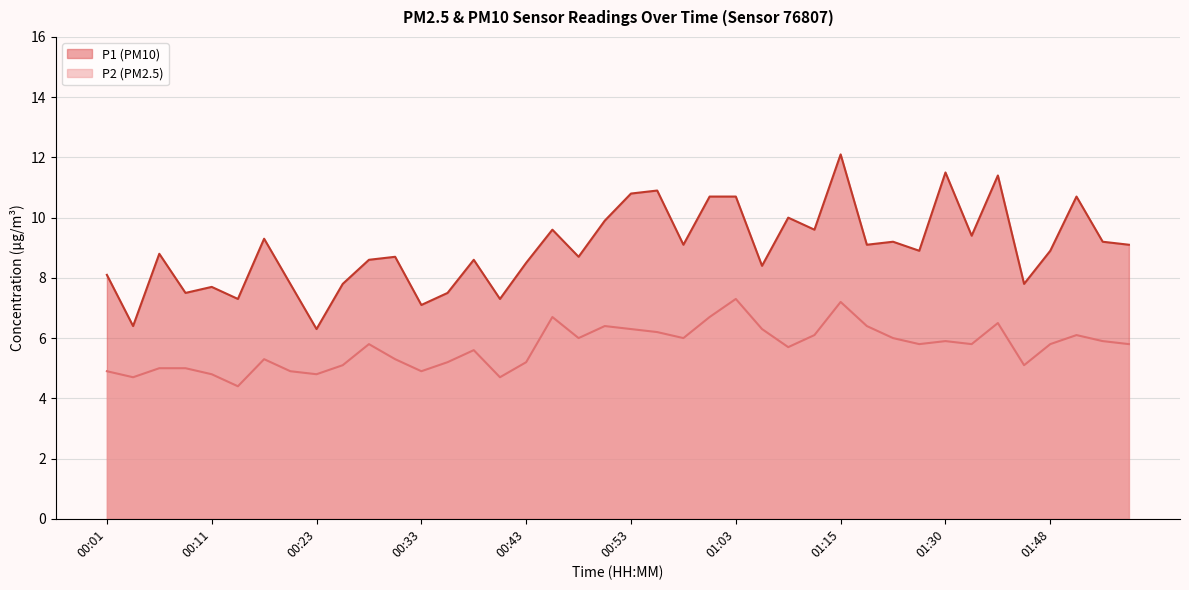

List the series in order of their peak value, highest first.

P1 (PM10), P2 (PM2.5)